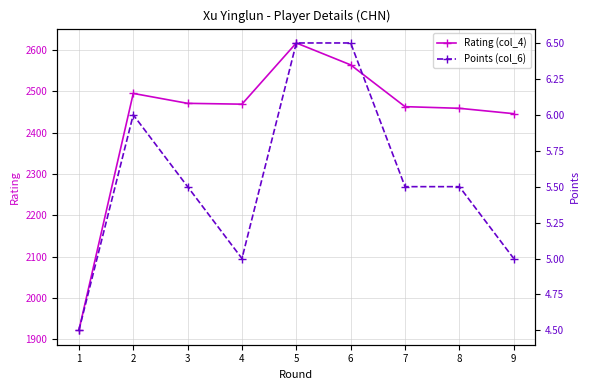

What is the sum of all Points (col_6) values?

50.0